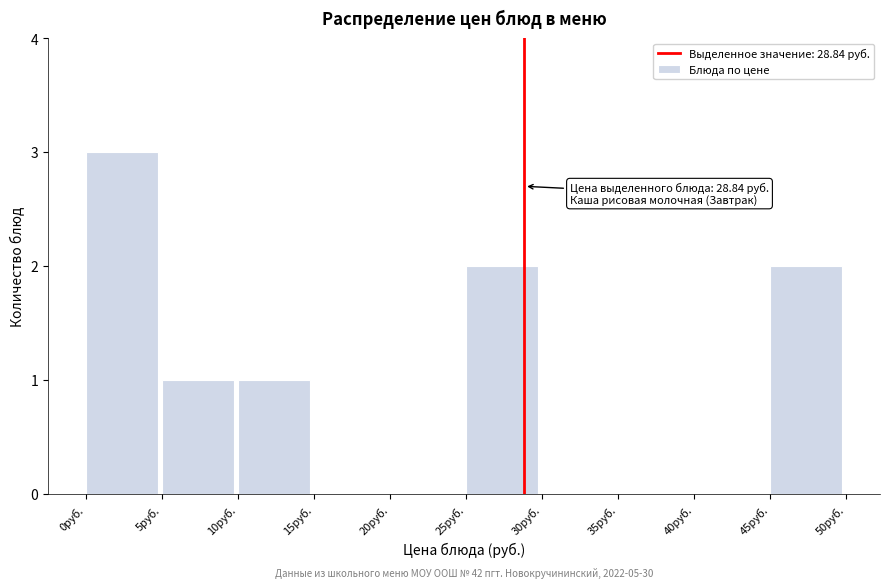

Over which range of the x-axis is the bar tallest?

0 to 5